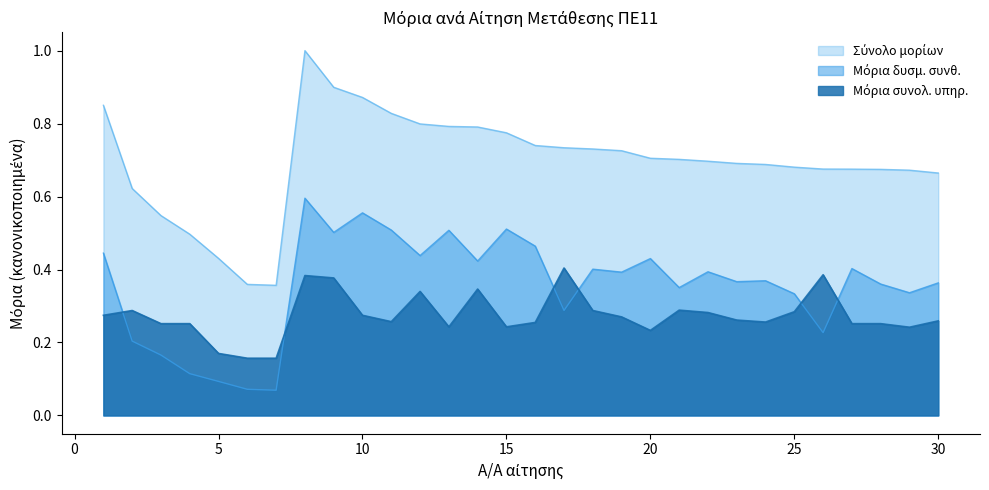

True or false: Μόρια δυσμ. συνθ. and Σύνολο μορίων intersect in this chart.

False